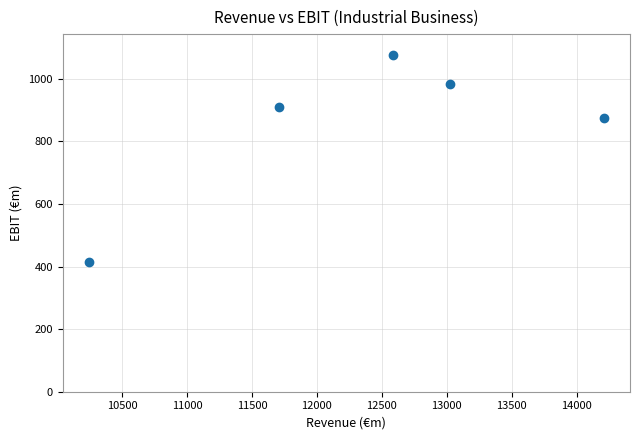

What Y value in the scatter plot is closest to 745?

875.5